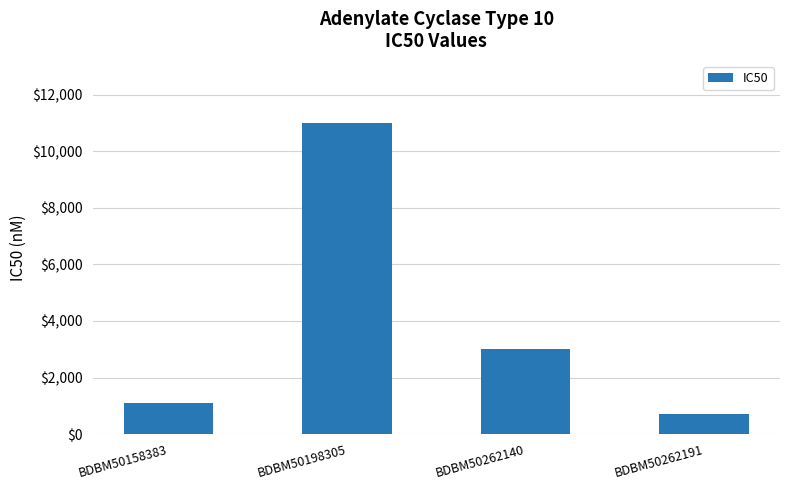

Reading left to right, transcribe all the data shown in this chart.

1100	11000	3000	700